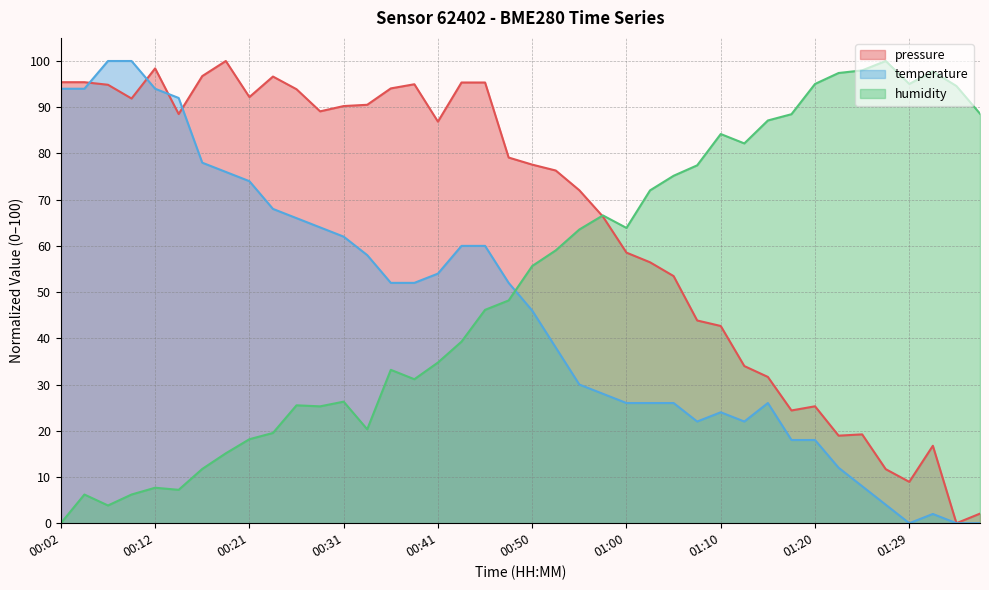

Reading right to left, what are all the values shown in this chart?

pressure: 01:37=2.1	01:34=0.0	01:32=16.8	01:29=8.9	01:27=11.7	01:24=19.2	01:22=18.9	01:20=25.3	01:17=24.4	01:15=31.6	01:12=34.0	01:10=42.7	01:07=43.9	01:05=53.5	01:03=56.5	01:00=58.5	00:58=66.3	00:55=72.0	00:53=76.3	00:50=77.6	00:48=79.1	00:46=95.3	00:43=95.3	00:41=86.9	00:38=95.0	00:36=94.1	00:33=90.5	00:31=90.3	00:29=89.1	00:26=93.9	00:24=96.6	00:21=92.2	00:19=100.0	00:16=96.7	00:14=88.5	00:12=98.4	00:09=91.9	00:07=94.9	00:04=95.4	00:02=95.4
temperature: 01:37=0.0	01:34=0.0	01:32=2.0	01:29=0.0	01:27=4.0	01:24=8.0	01:22=12.0	01:20=18.0	01:17=18.0	01:15=26.0	01:12=22.0	01:10=24.0	01:07=22.0	01:05=26.0	01:03=26.0	01:00=26.0	00:58=28.0	00:55=30.0	00:53=38.0	00:50=46.0	00:48=52.0	00:46=60.0	00:43=60.0	00:41=54.0	00:38=52.0	00:36=52.0	00:33=58.0	00:31=62.0	00:29=64.0	00:26=66.0	00:24=68.0	00:21=74.0	00:19=76.0	00:16=78.0	00:14=92.0	00:12=94.0	00:09=100.0	00:07=100.0	00:04=94.0	00:02=94.0
humidity: 01:37=88.6	01:34=94.6	01:32=97.7	01:29=95.0	01:27=100.0	01:24=98.0	01:22=97.4	01:20=95.0	01:17=88.5	01:15=87.1	01:12=82.2	01:10=84.2	01:07=77.4	01:05=75.2	01:03=72.0	01:00=63.9	00:58=66.6	00:55=63.5	00:53=59.0	00:50=55.6	00:48=48.2	00:46=46.2	00:43=39.3	00:41=34.8	00:38=31.2	00:36=33.2	00:33=20.3	00:31=26.3	00:29=25.3	00:26=25.5	00:24=19.5	00:21=18.2	00:19=15.1	00:16=11.7	00:14=7.2	00:12=7.7	00:09=6.2	00:07=3.8	00:04=6.2	00:02=0.0